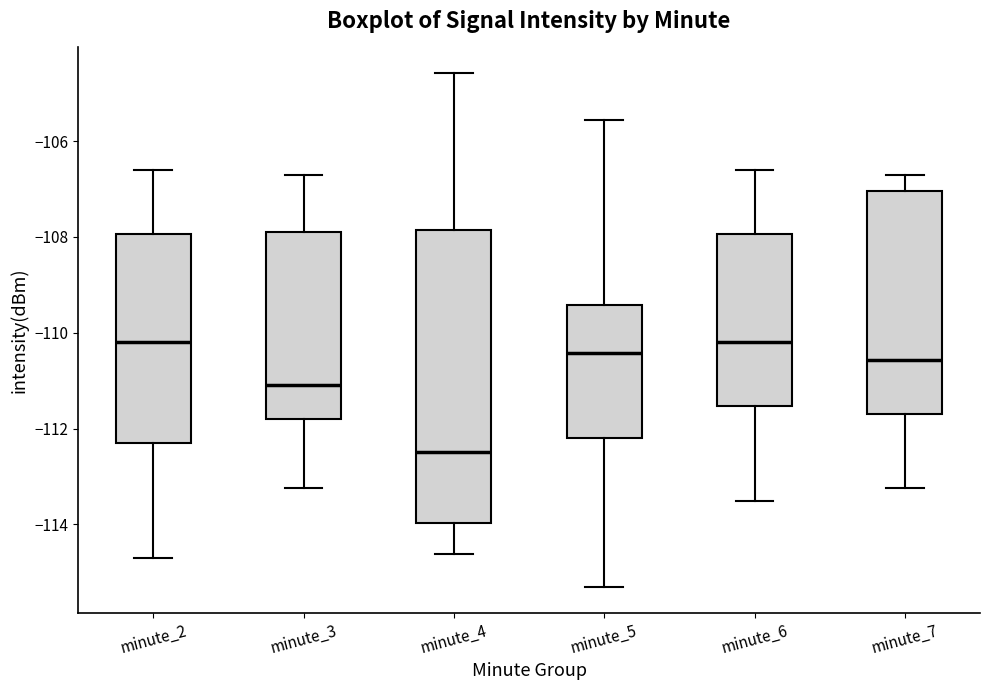

Which box is the tallest, from its lower edge to its upper edge?

minute_4